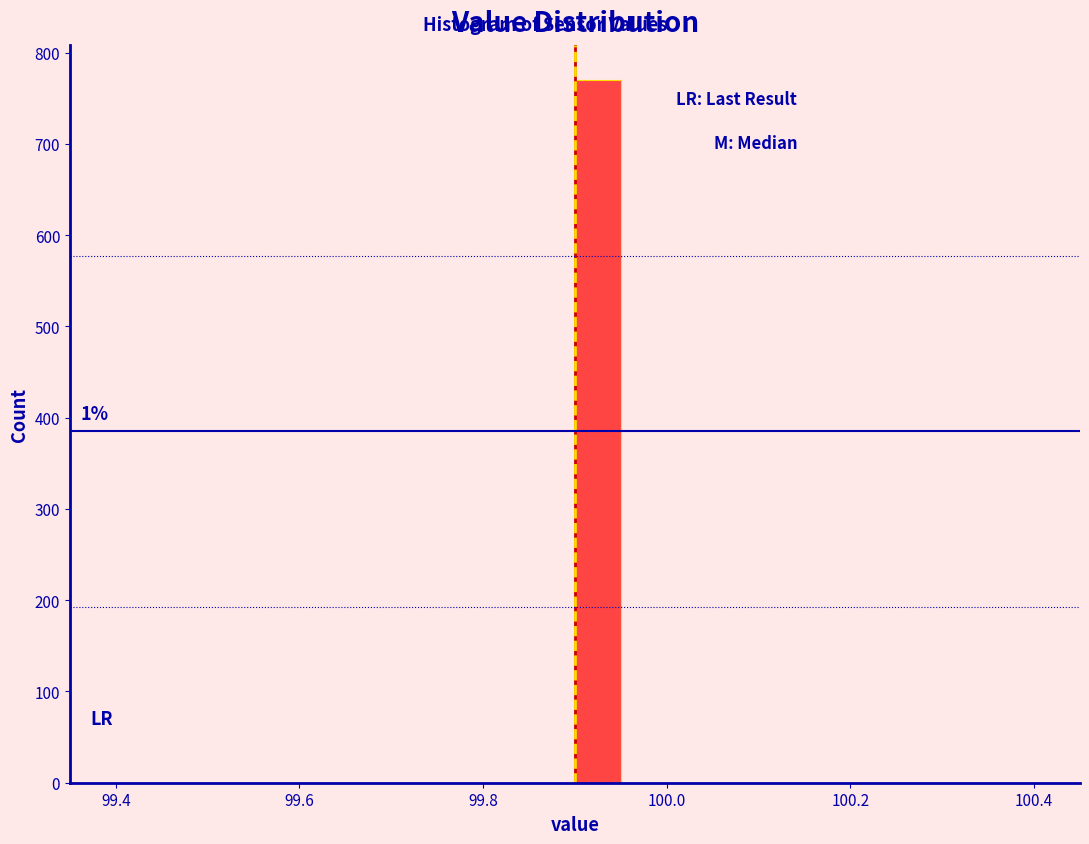

Read against the x-axis, roughly where is the centre of the tallest bar?

99.92